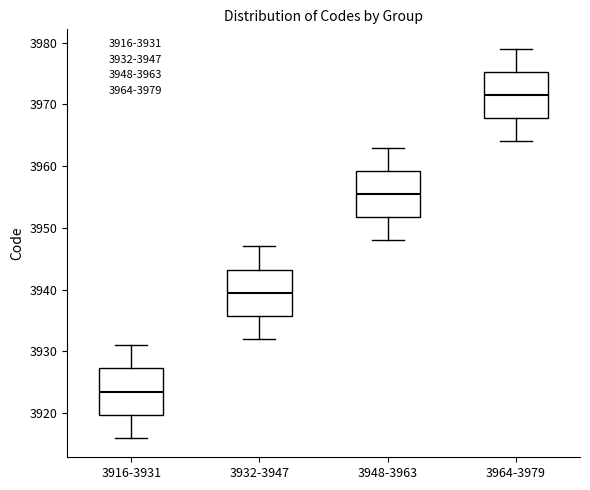

Where does the upper whisker of the box for 3964-3979 end on the y-axis? The values are not printed on the chart, so give them approximately, as read against the axis.

3979